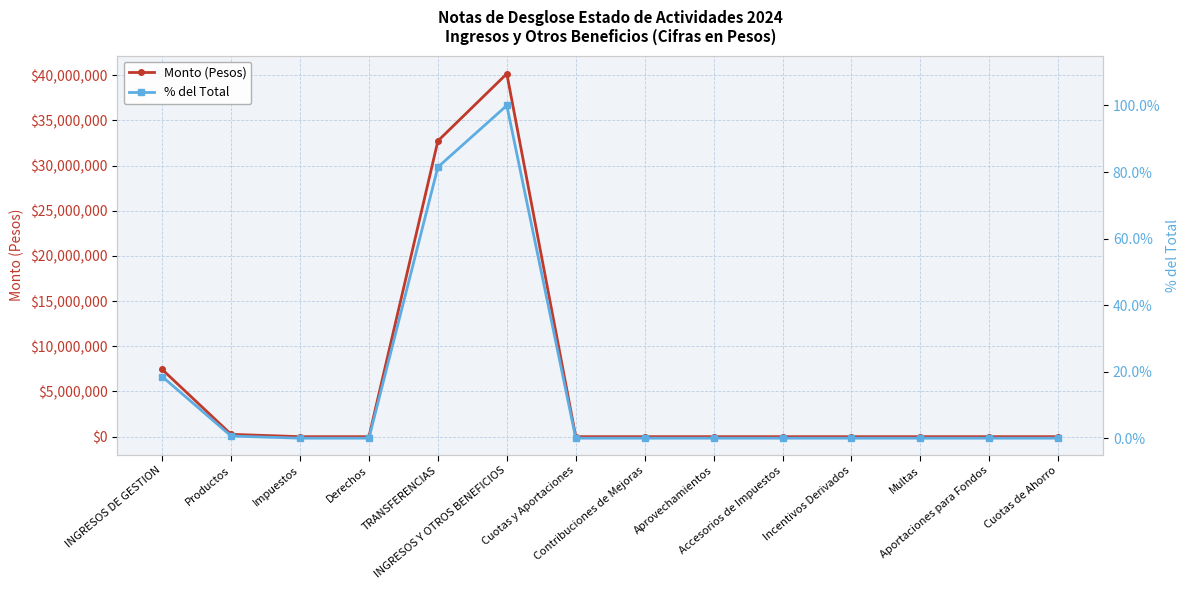

What is the difference between the second highest and second lowest values in the Monto (Pesos) series?

32719361.8